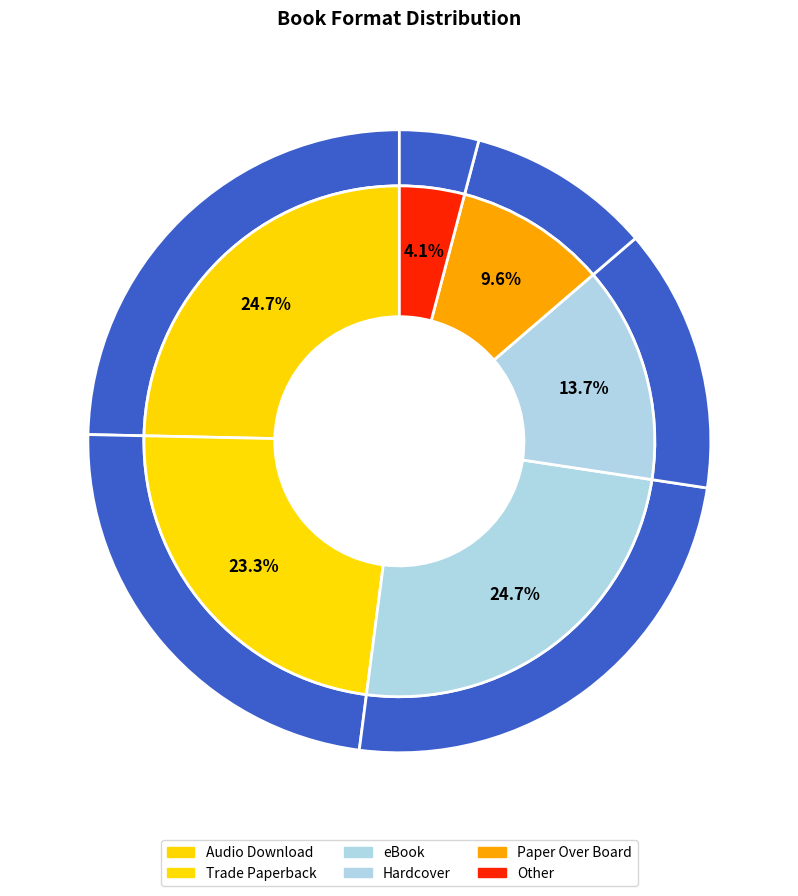

Which slice is the largest?

Audio Download